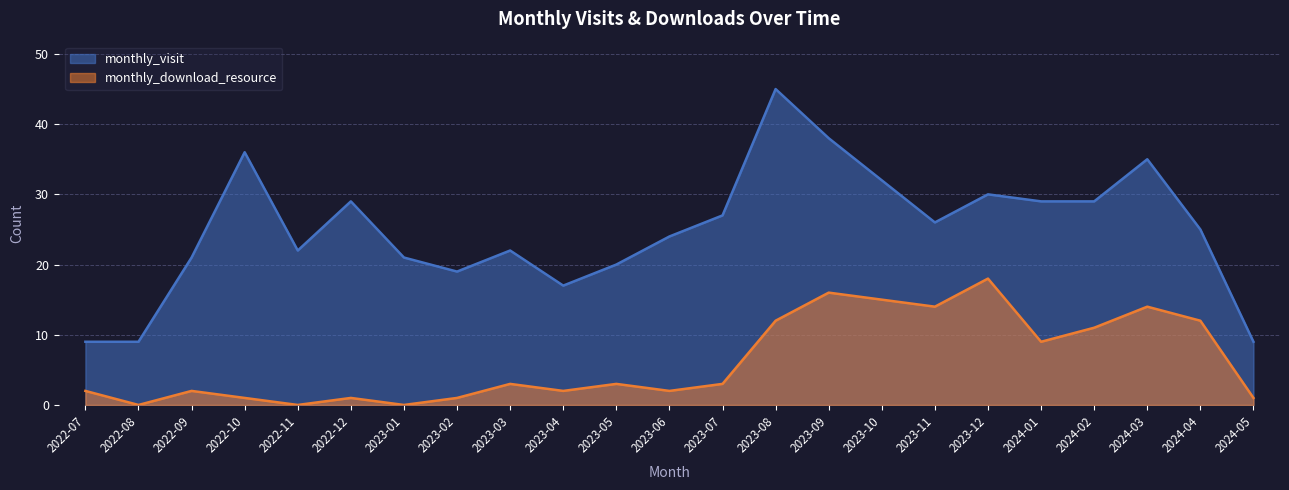

At which category does monthly_download_resource reach its first local valley?

2022-08